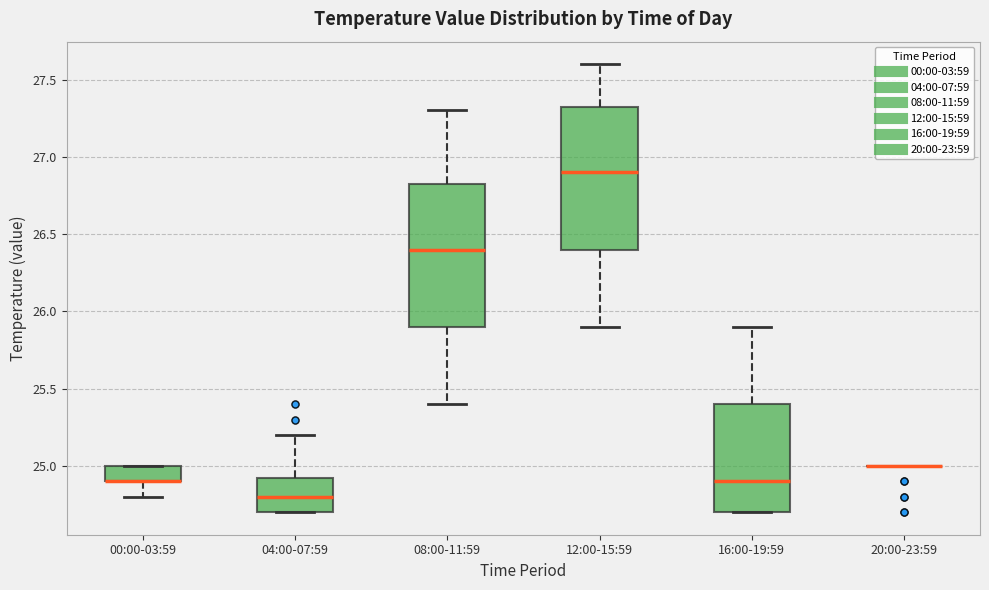

Reading left to right, transcribe this box plot: for each box, give where its median line is, the range the box spans, and where its two whiskers end, as read against the y-axis. The values are not printed on the chart, so give them approximately, as read against the axis.

00:00-03:59: median 24.90 (drawn on the box's lower edge), box 24.90 to 25.00, whiskers 24.80 to 25.00
04:00-07:59: median 24.80, box 24.70 to 24.95, whiskers 24.70 to 25.20
08:00-11:59: median 26.40, box 25.90 to 26.85, whiskers 25.40 to 27.30
12:00-15:59: median 26.90, box 26.40 to 27.35, whiskers 25.90 to 27.60
16:00-19:59: median 24.90, box 24.70 to 25.40, whiskers 24.70 to 25.90
20:00-23:59: box collapsed to a line at 25.00, whiskers 25.00 to 25.00